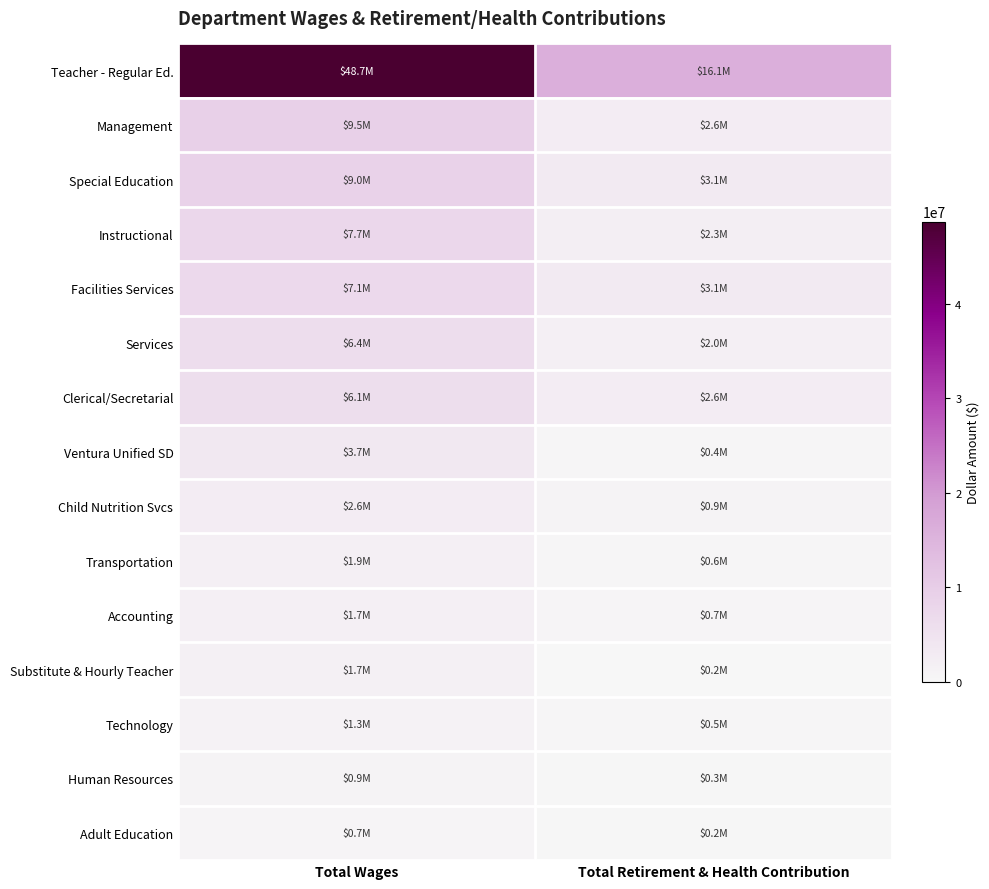

At which category is the sum across all series the highest?

Total Wages